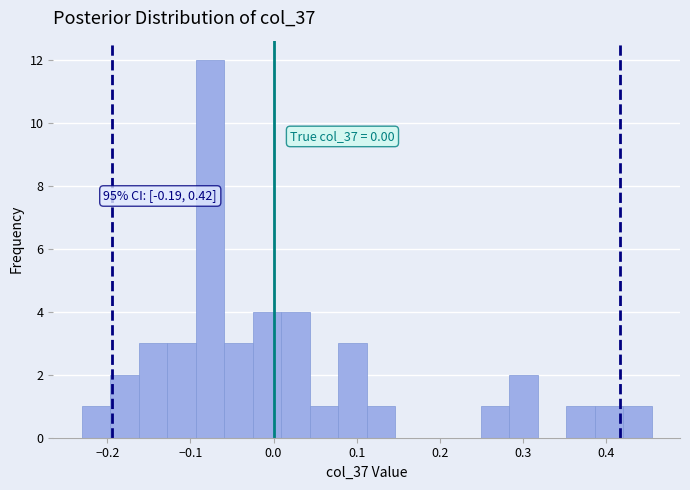

Around what value on the x-axis is the tallest bar? Give the approximate position of its centre, as read against the axis.

-0.08